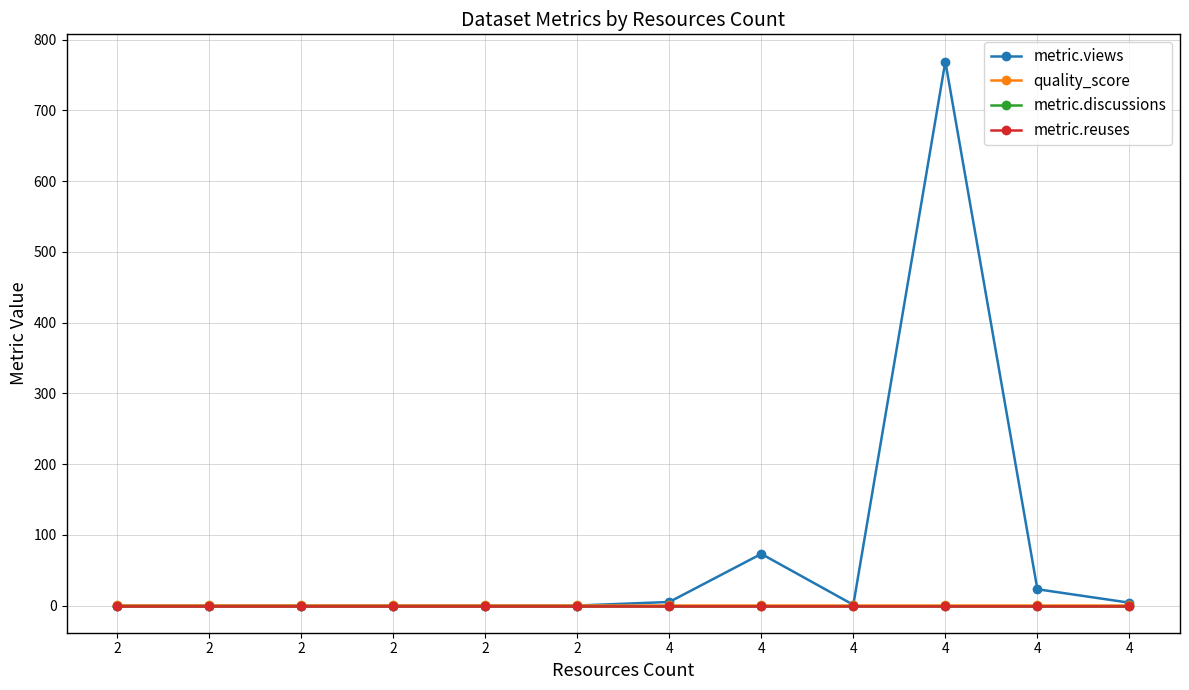

Does the chart have visible grid lines?

Yes